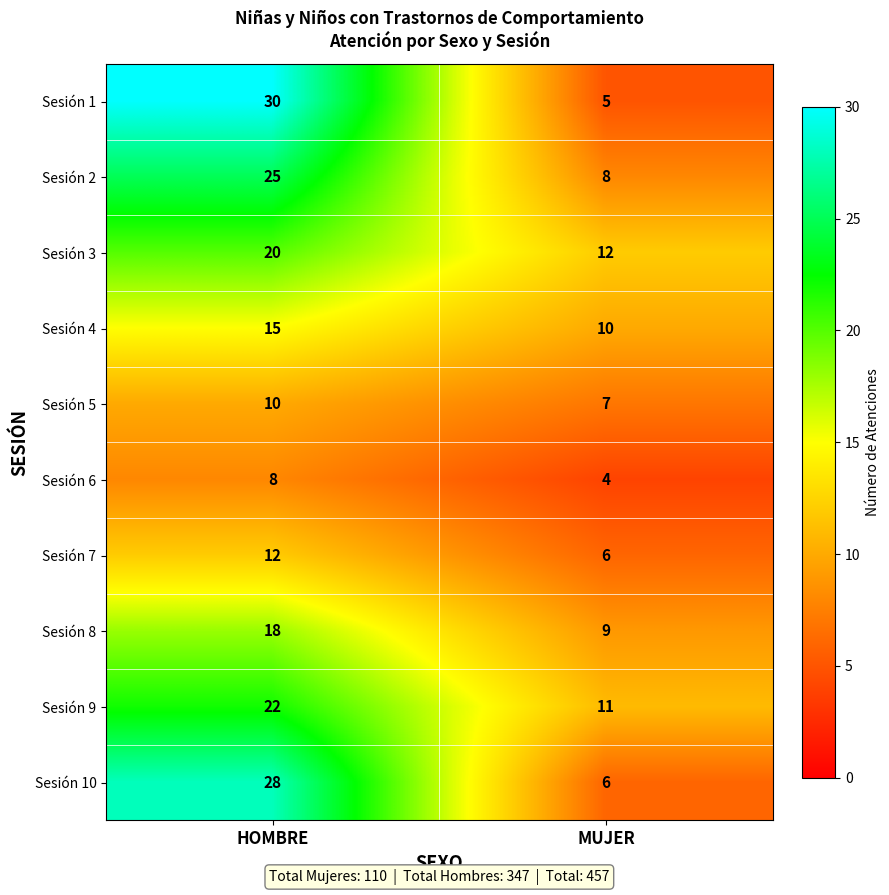

What is the difference between the Sesión 8 values at HOMBRE and MUJER?

9